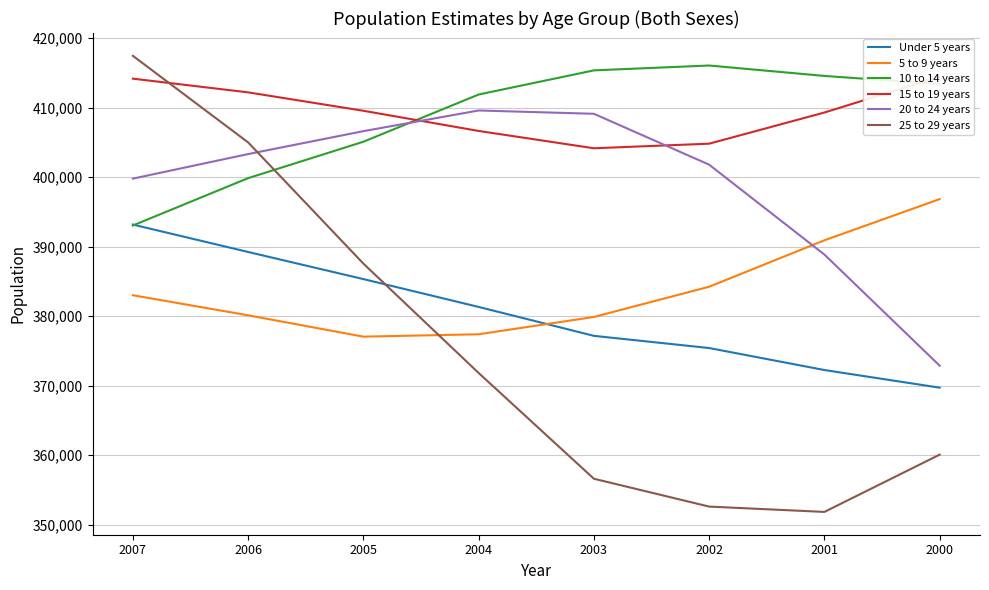

Reading left to right, list all the values displayed in this chart.

Under 5 years: 393177	389233	385330	381321	377161	375405	372239	369701
5 to 9 years: 383005	380115	377044	377387	379876	384231	390913	396843
10 to 14 years: 393046	399861	405100	411897	415374	416074	414574	413411
15 to 19 years: 414182	412208	409559	406654	404162	404822	409306	414464
20 to 24 years: 399792	403326	406625	409601	409125	401801	388860	372868
25 to 29 years: 417468	405006	387561	371815	356591	352582	351815	360060